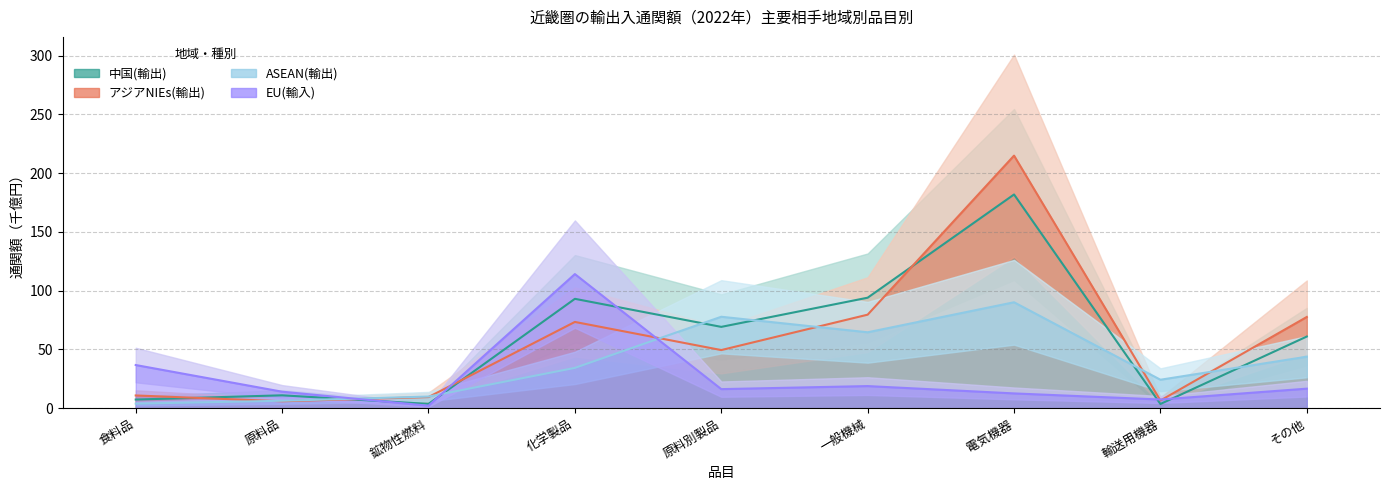

Where is ASEAN(輸出) nearest to the value 47?

その他